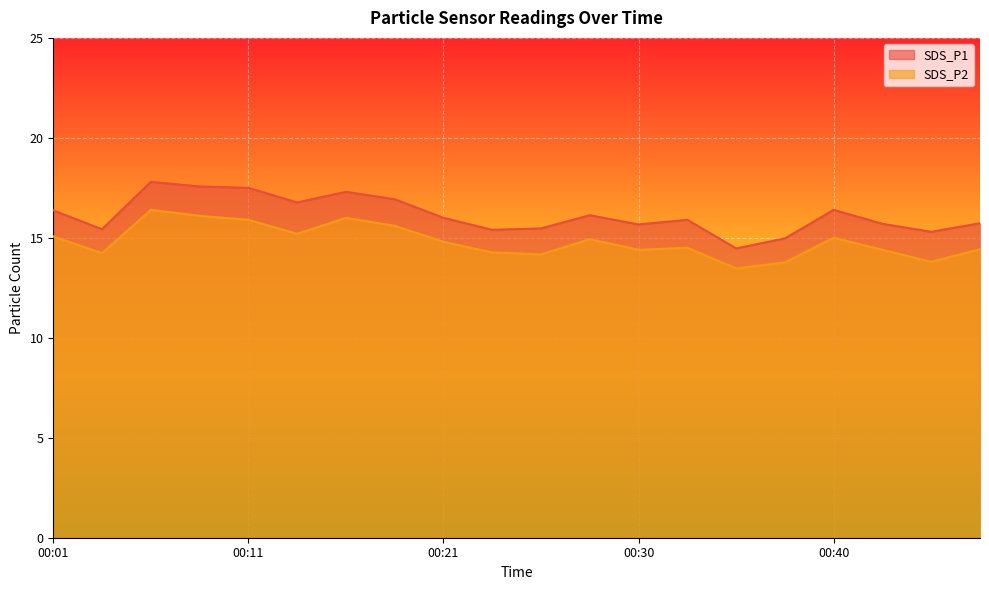

What is the lowest value of the SDS_P1 series?

14.5